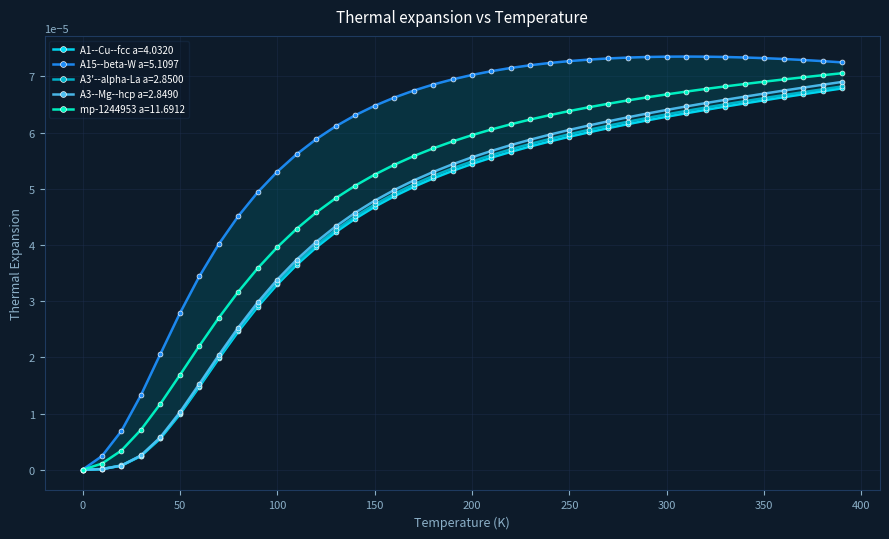

Is the value of A3--Mg--hcp a=2.8490 at 40 greater than the value of mp-1244953 a=11.6912 at 50?

No